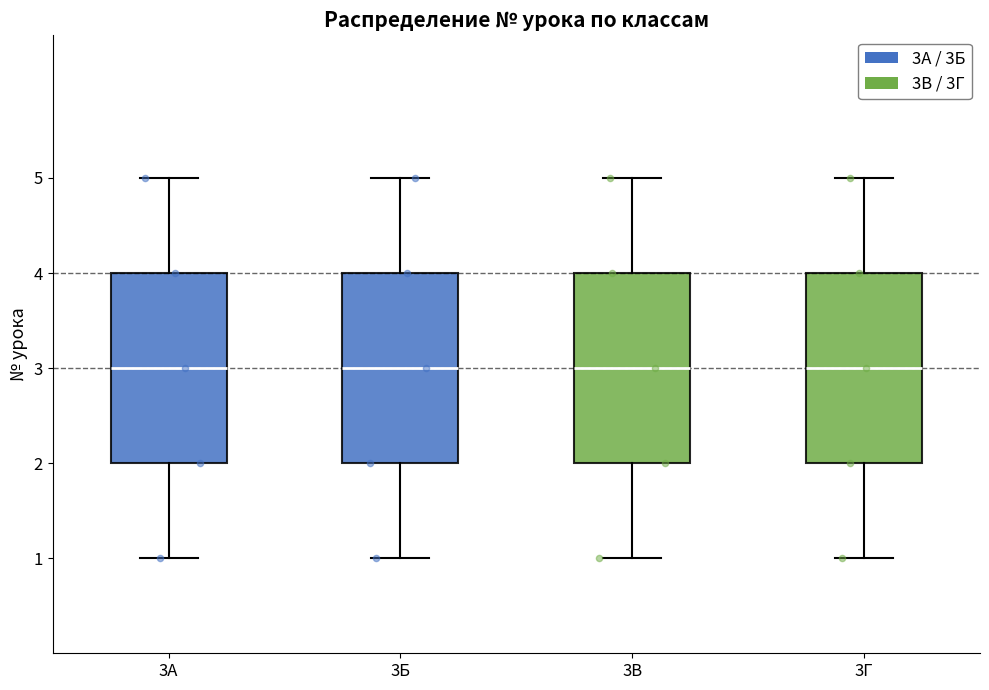

Where is the lower edge of the box for 3А on the y-axis? The values are not printed on the chart, so give them approximately, as read against the axis.

2